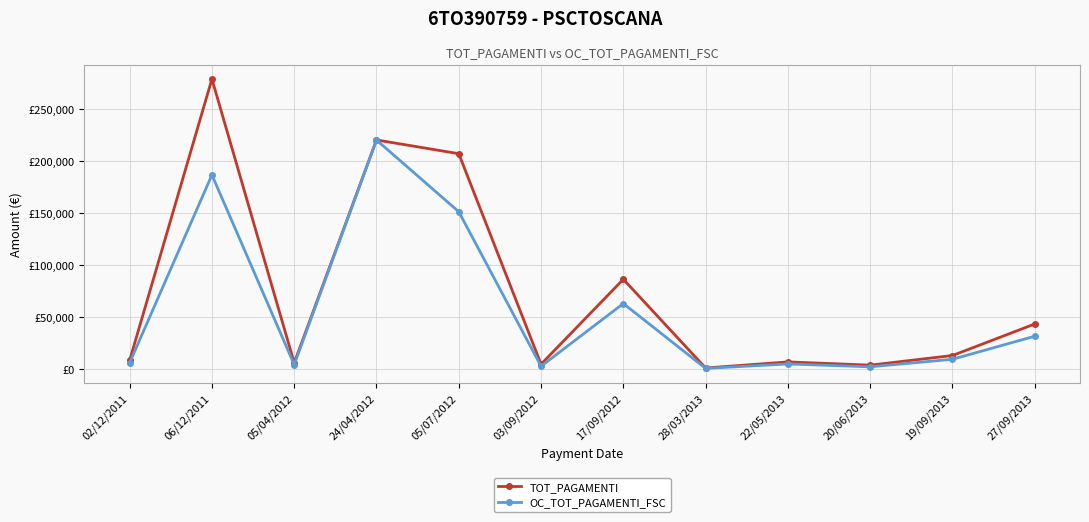

What is the label of the 3rd point from the right?

20/06/2013